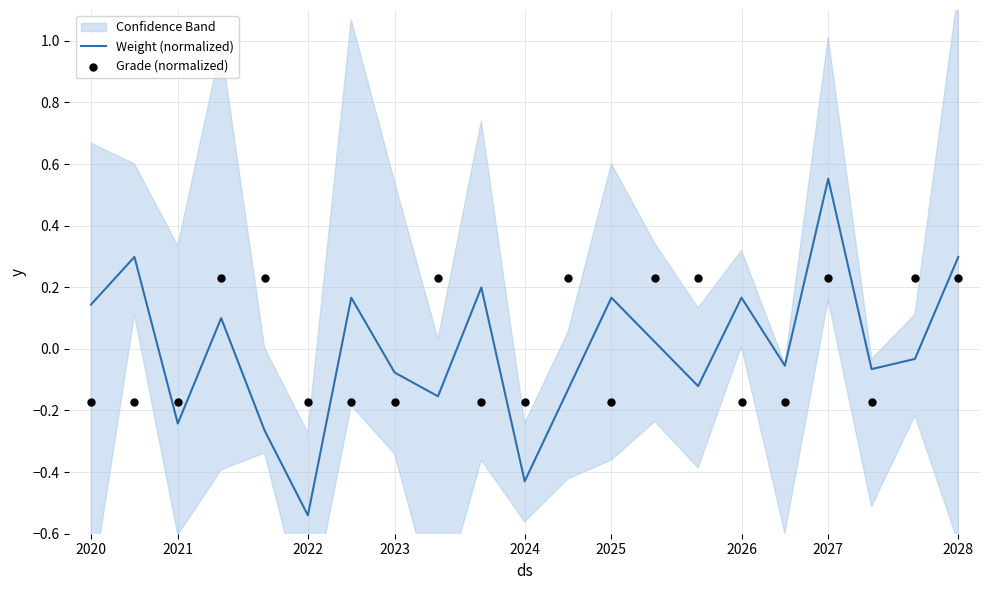

Which category has the lowest value in the Weight (normalized) series?

2022